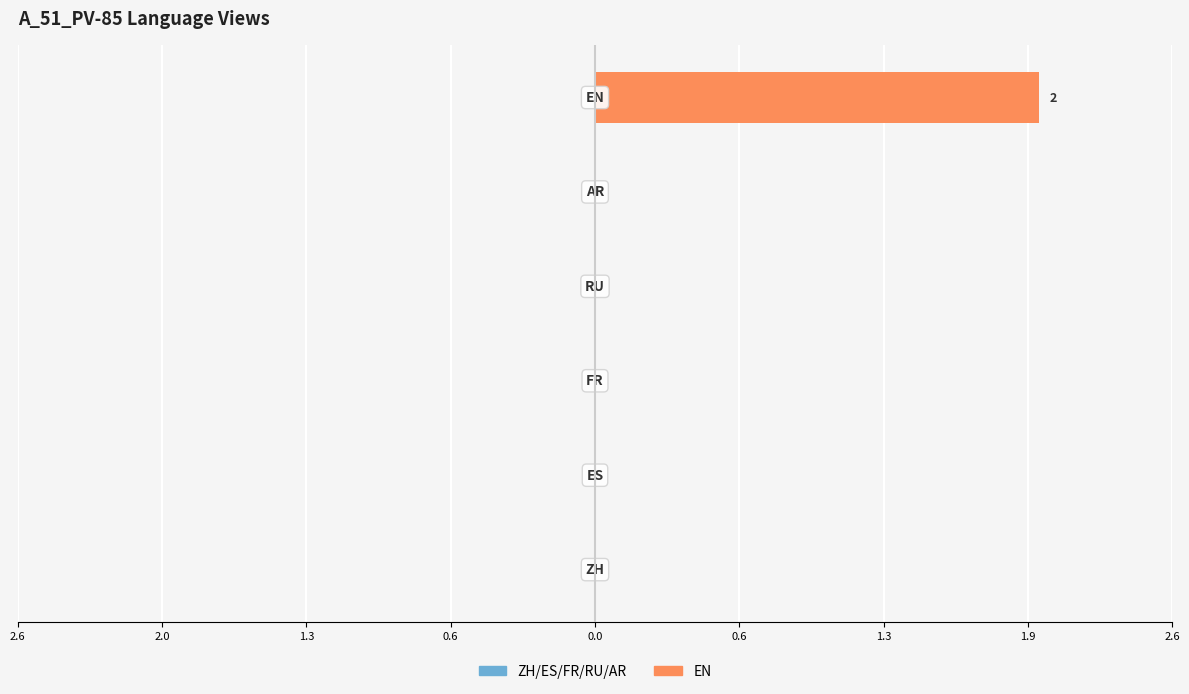

Are the bars horizontal?

Yes